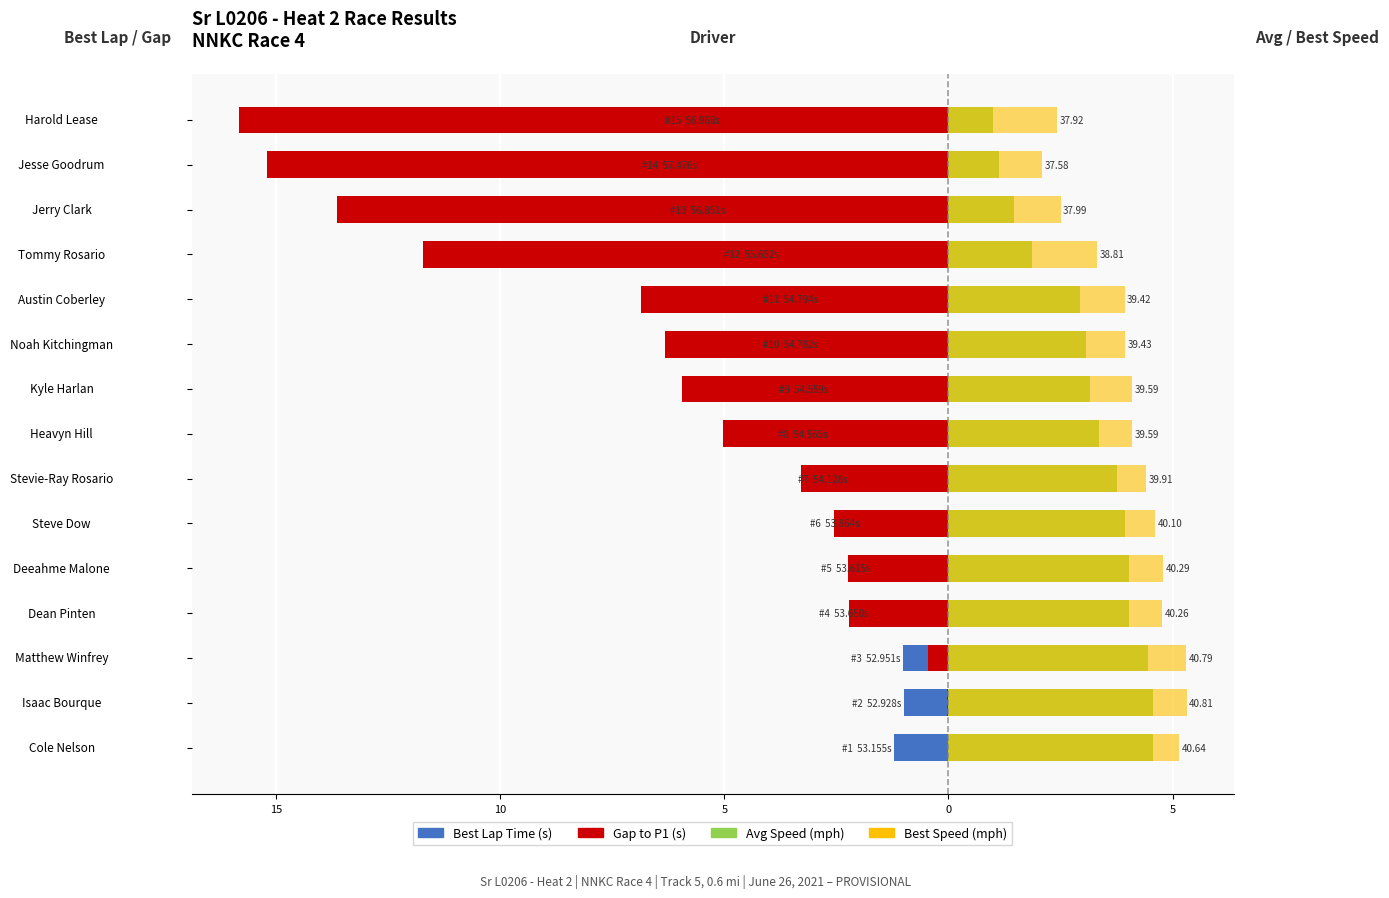

How many bars are there in each group?

4